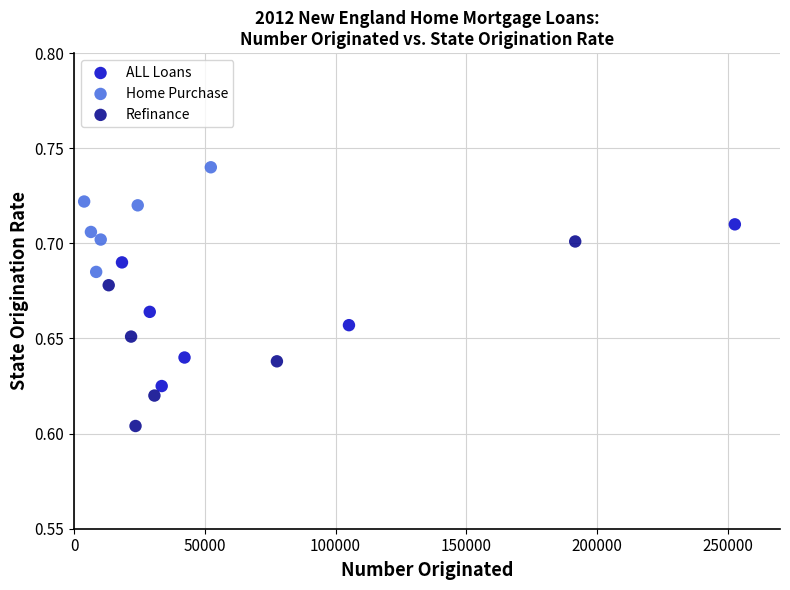

Which series has the widest spread of Y values?

Refinance